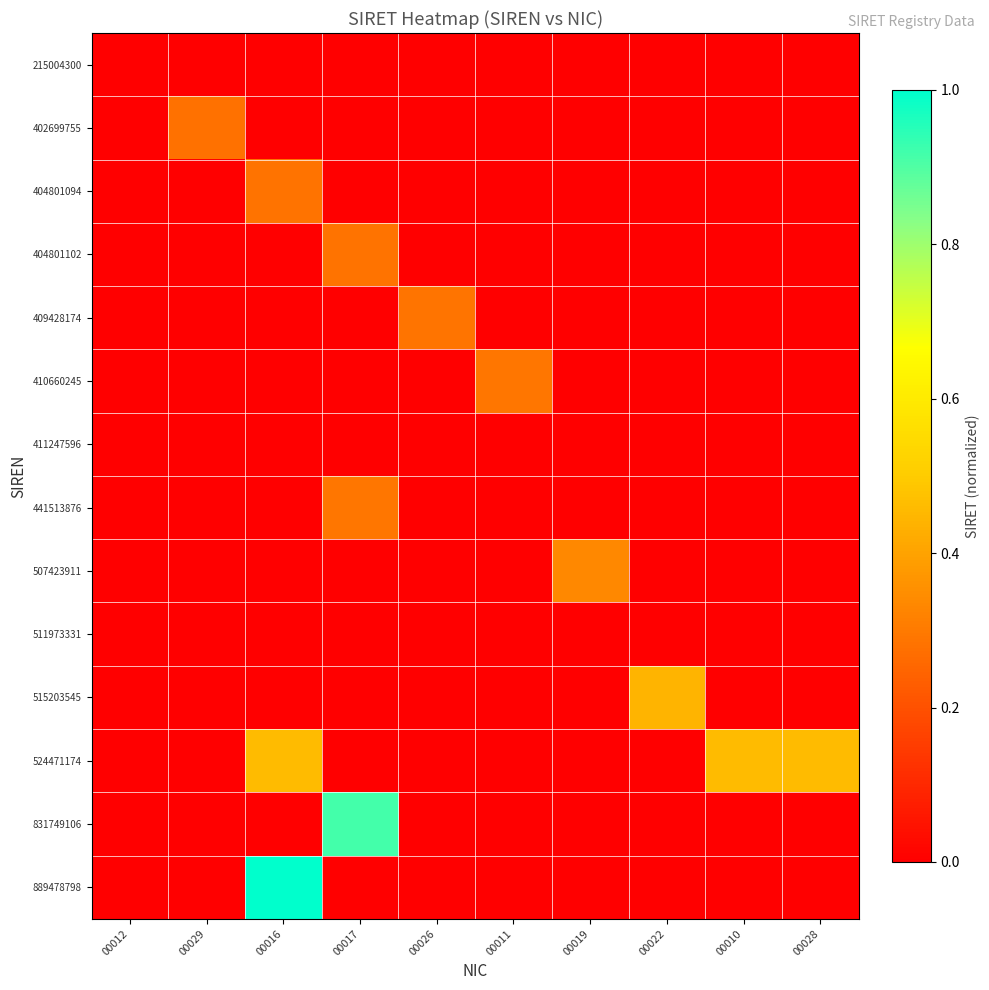

Between 00017 and 00028, which series saw the biggest shift?

831749106